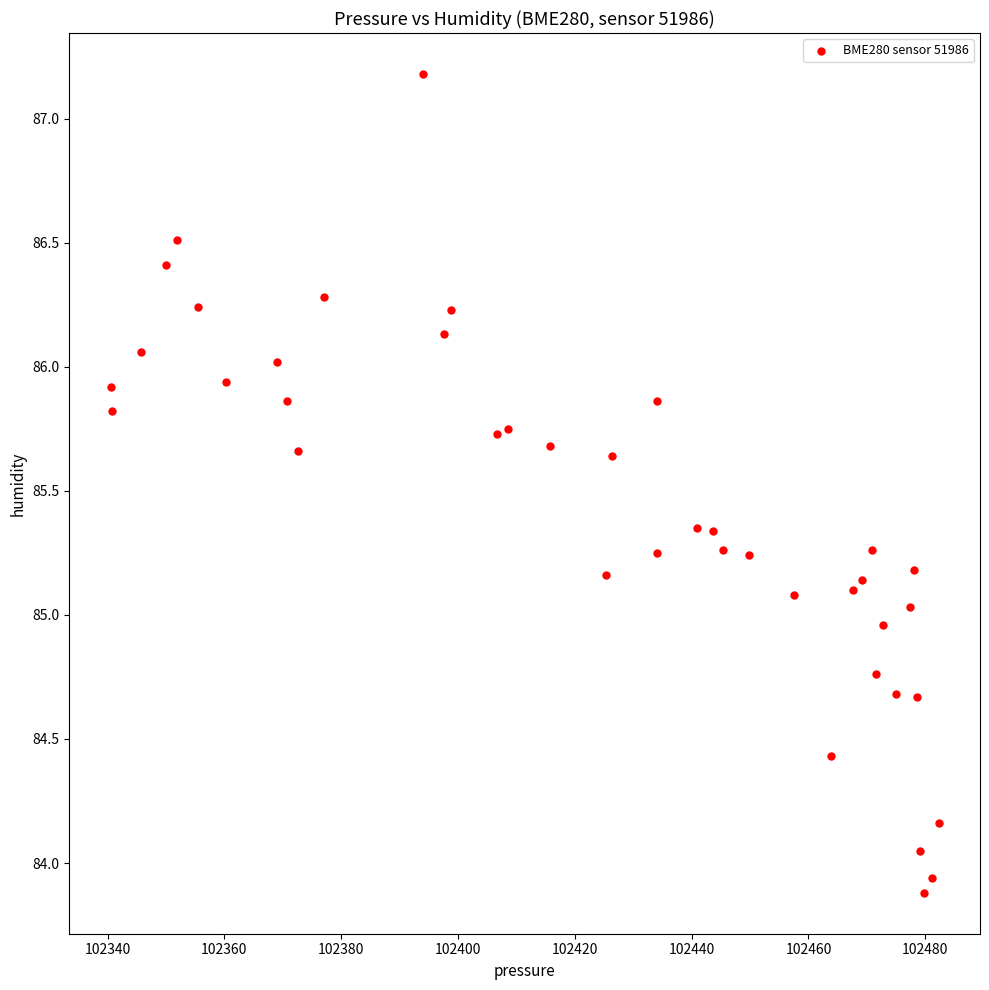

What is the range of Y values (max minus min)?

3.3